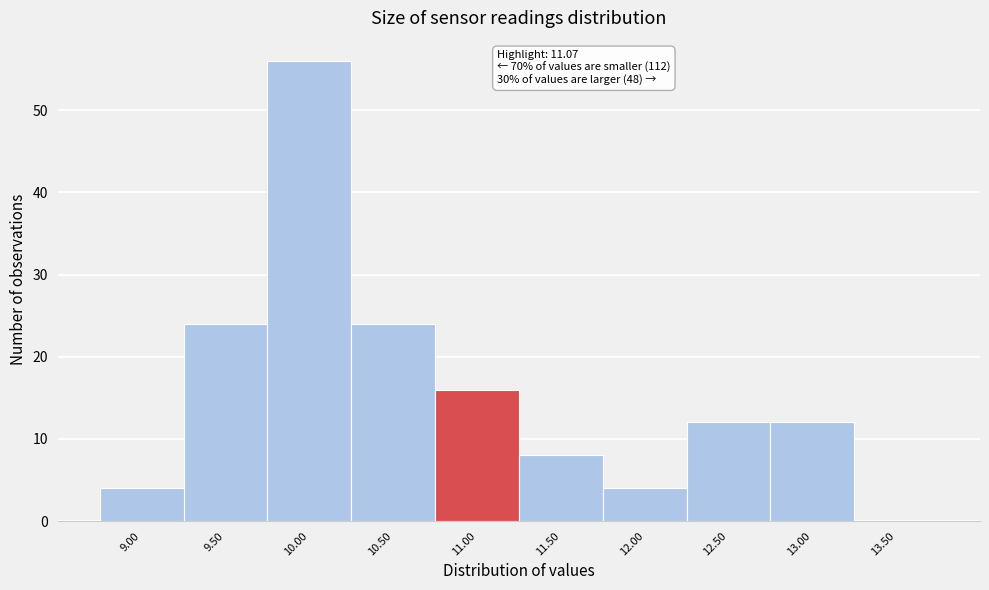

Reading left to right, list all the values displayed in this chart.

9.00=4	9.50=24	10.00=56	10.50=24	11.00=16	11.50=8	12.00=4	12.50=12	13.00=12	13.50=0